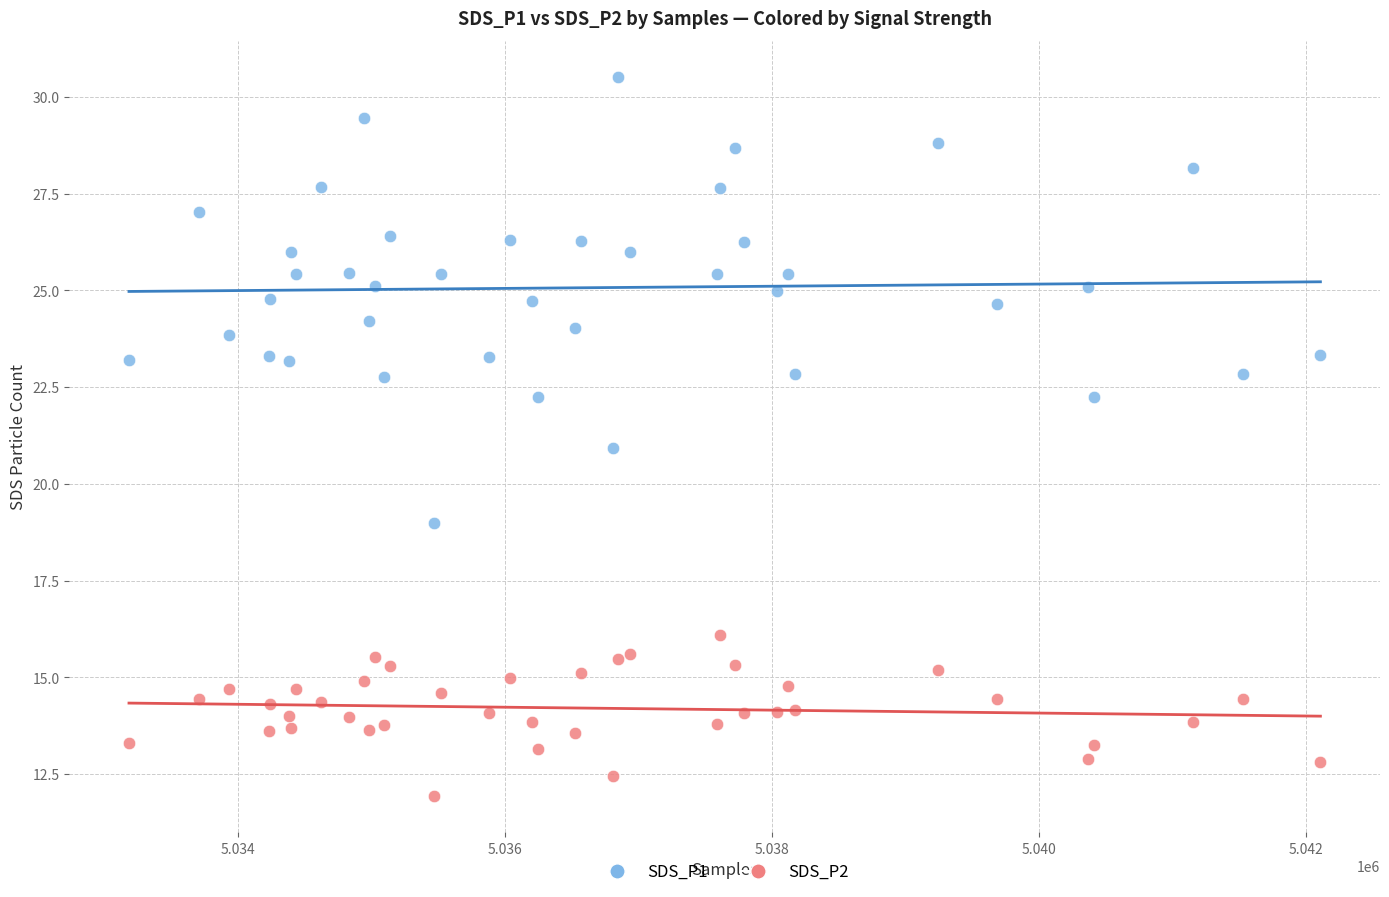

Which series reaches the maximum Y coordinate?

SDS_P1